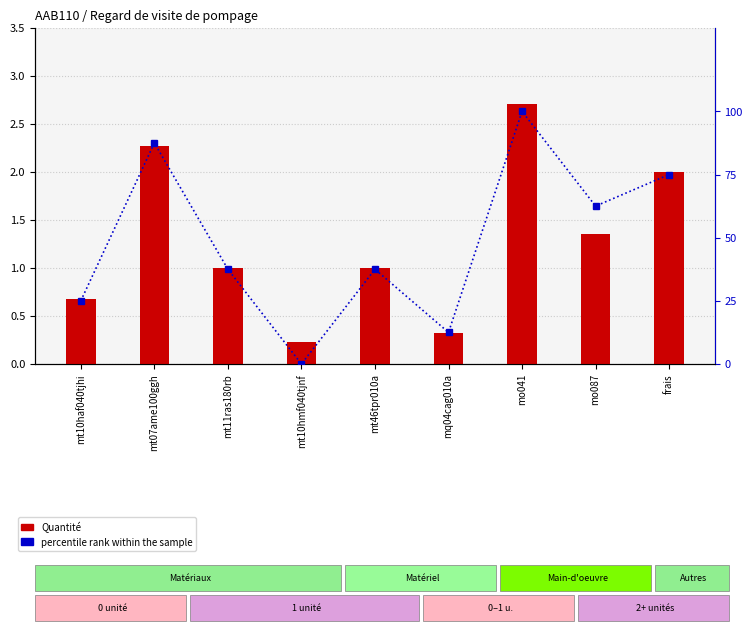

Read the Quantité value at mq04cag010a.

0.3